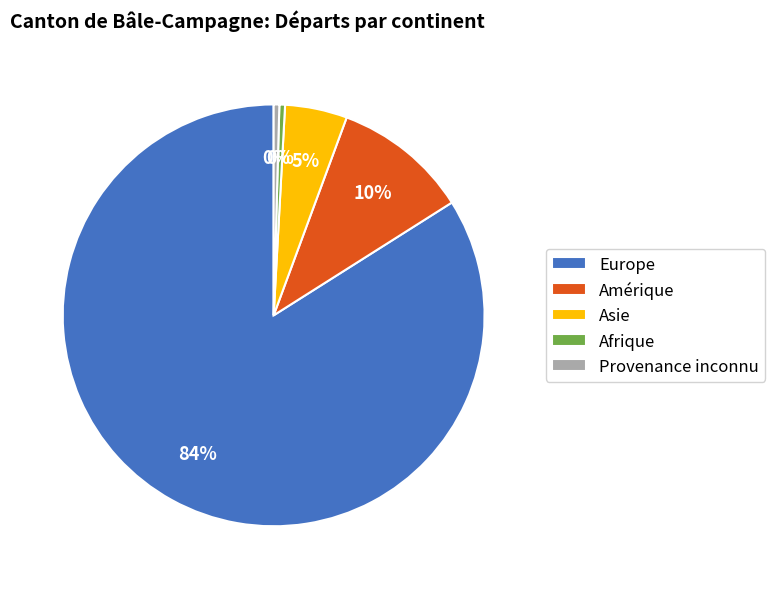

Count the number of slices in the pie.

5